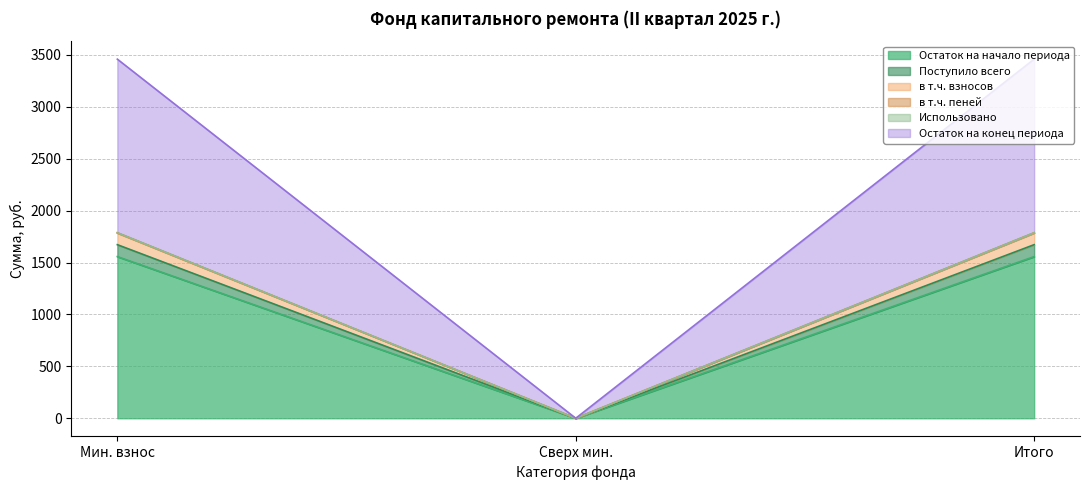

The в т.ч. пеней series shows 349.1 at Мин. взнос. True or false?

False